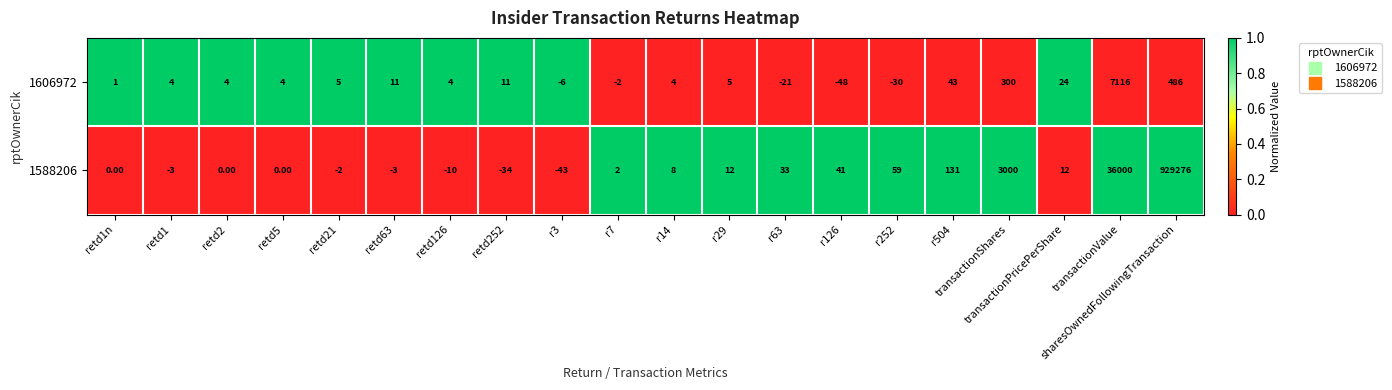

At retd2, list the series in order from largest to smallest.

1606972, 1588206